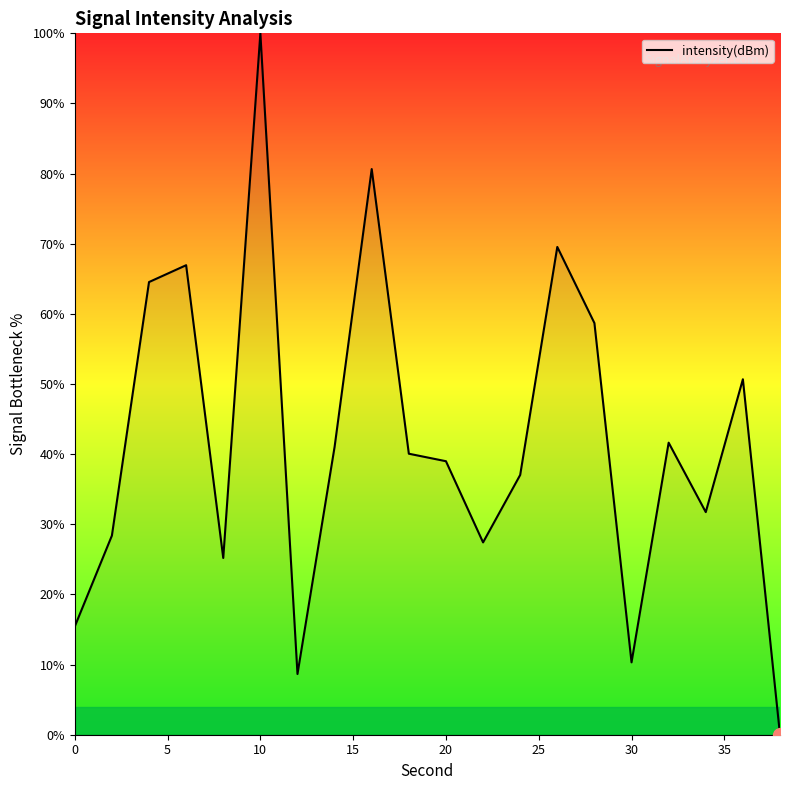

What is the difference between the maximum and minimum values?

100.0